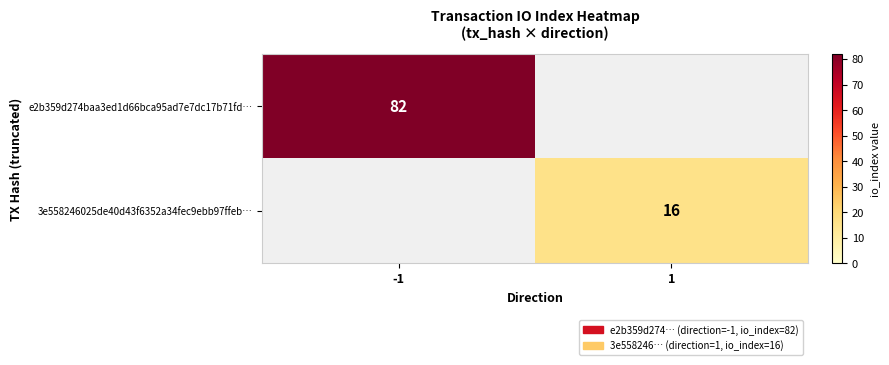

Is the value of 3e558246025de40d43f6352a34fec9ebb97ffeb… at 1 greater than the value of e2b359d274baa3ed1d66bca95ad7e7dc17b71fd… at -1?

No